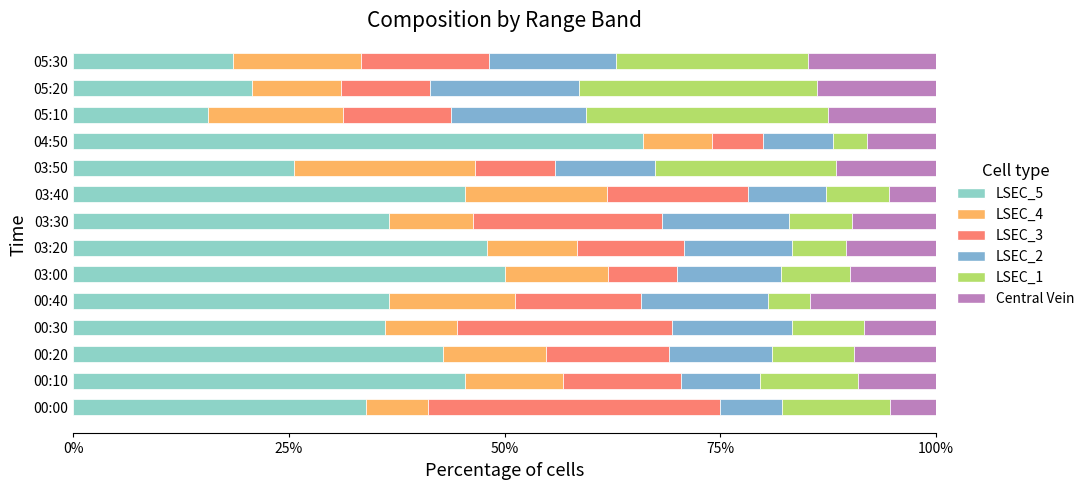

How many distinct data groups are displayed?

6